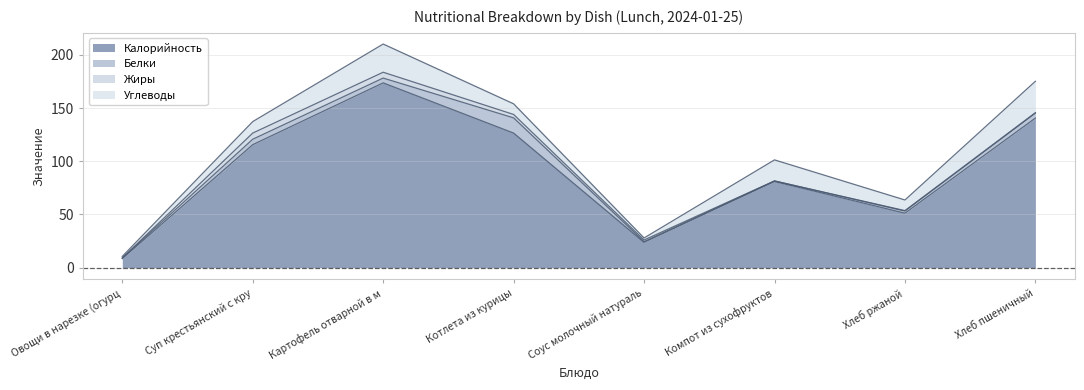

What is the label of the 4th point from the left?

Котлета из курицы